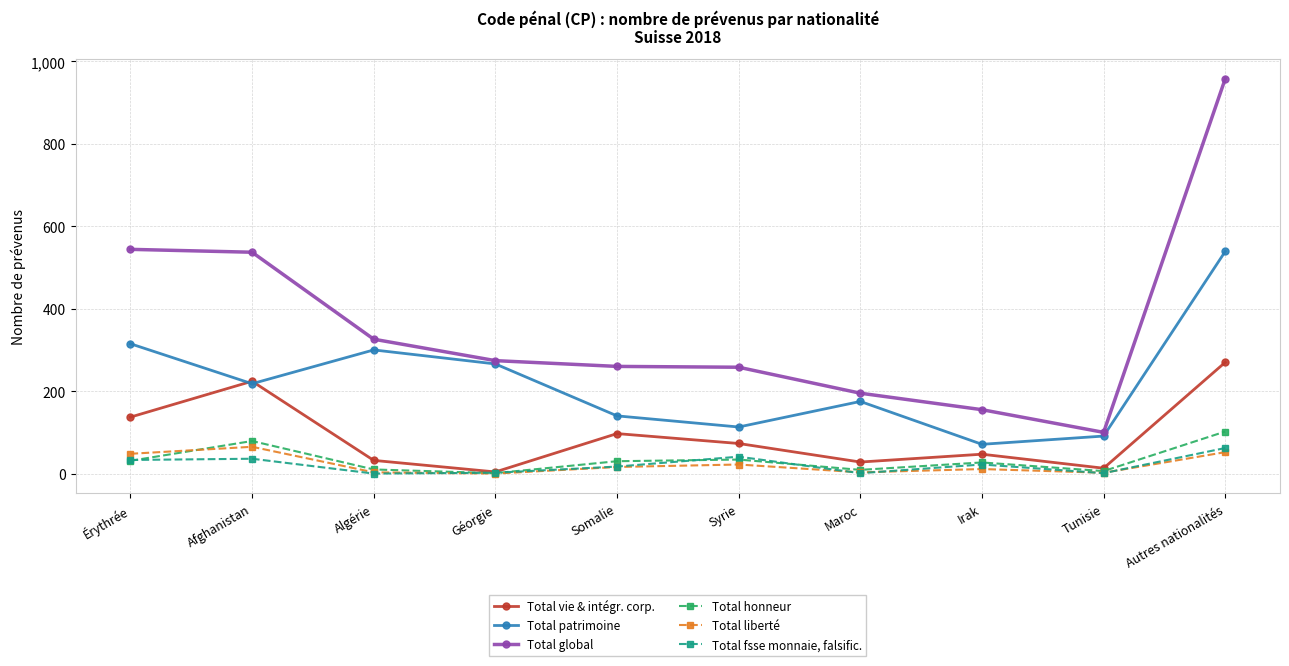

Is this an area chart (filled region under the line)?

No